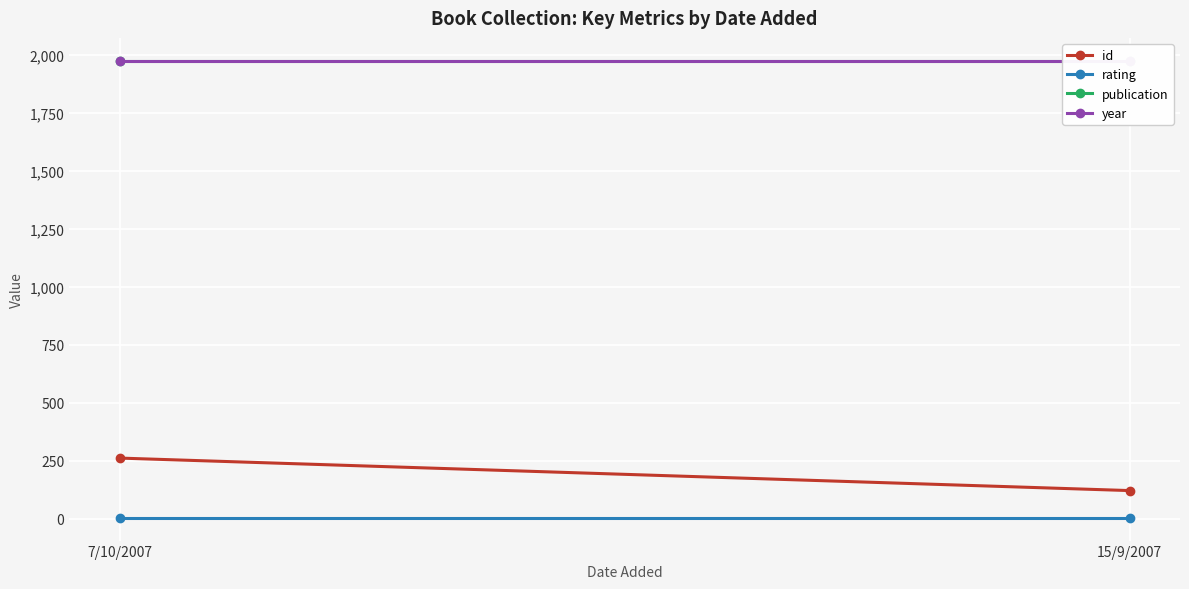

Is it true that publication equals 1974 at 7/10/2007?

True